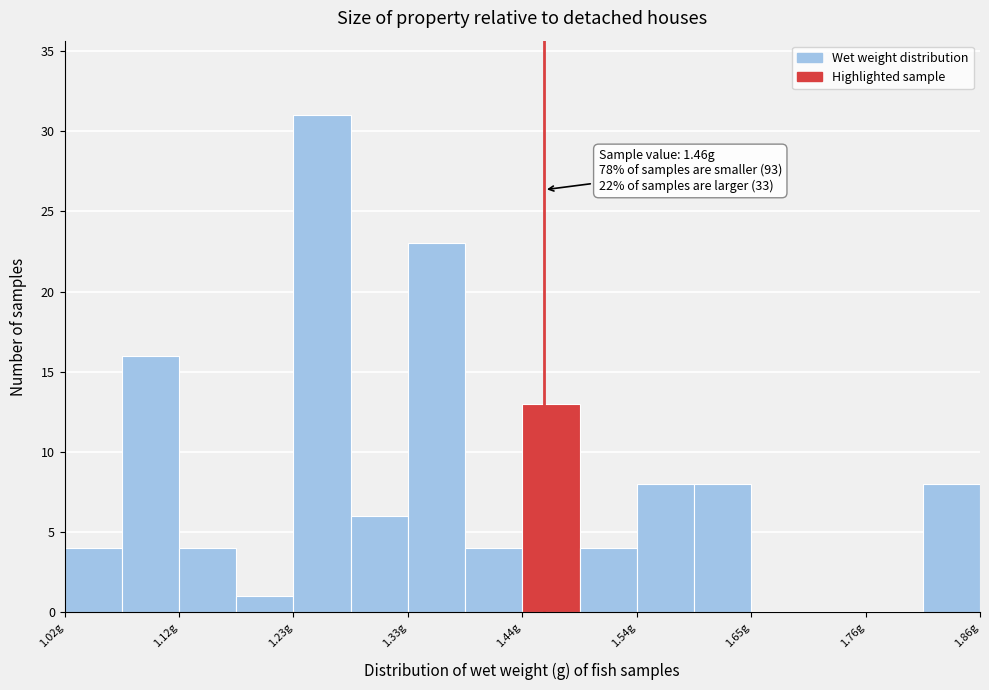

Around what value on the x-axis is the tallest bar? Give the approximate position of its centre, as read against the axis.

1.26